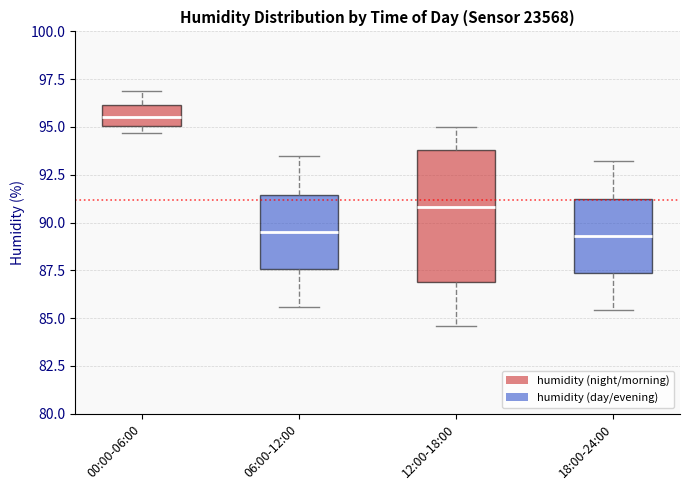

Reading left to right, transcribe this box plot: for each box, give where its median line is, the range the box spans, and where its two whiskers end, as read against the y-axis. The values are not printed on the chart, so give them approximately, as read against the axis.

00:00-06:00: median 95.5, box 95.0 to 96.0, whiskers 94.5 to 97.0
06:00-12:00: median 89.5, box 87.5 to 91.5, whiskers 85.5 to 93.5
12:00-18:00: median 91.0, box 87.0 to 94.0, whiskers 84.5 to 95.0
18:00-24:00: median 89.5, box 87.5 to 91.5, whiskers 85.5 to 93.0